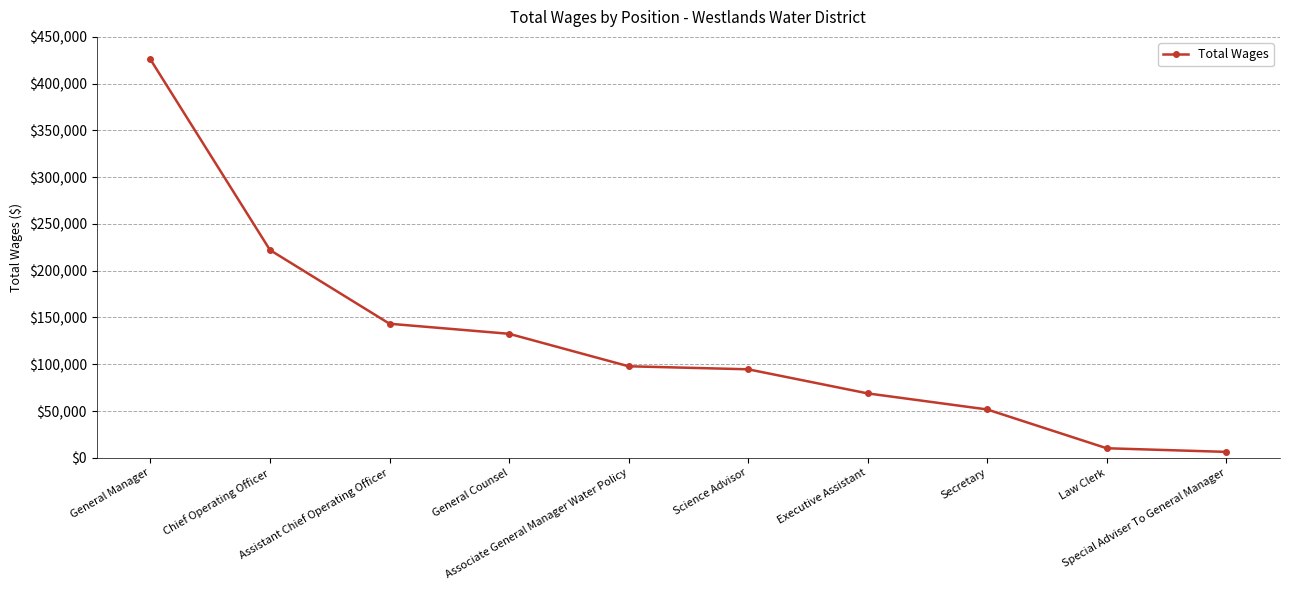

Reading left to right, transcribe all the data shown in this chart.

425875	222127	143330	132582	97860	94626	68863	51695	10218	6325